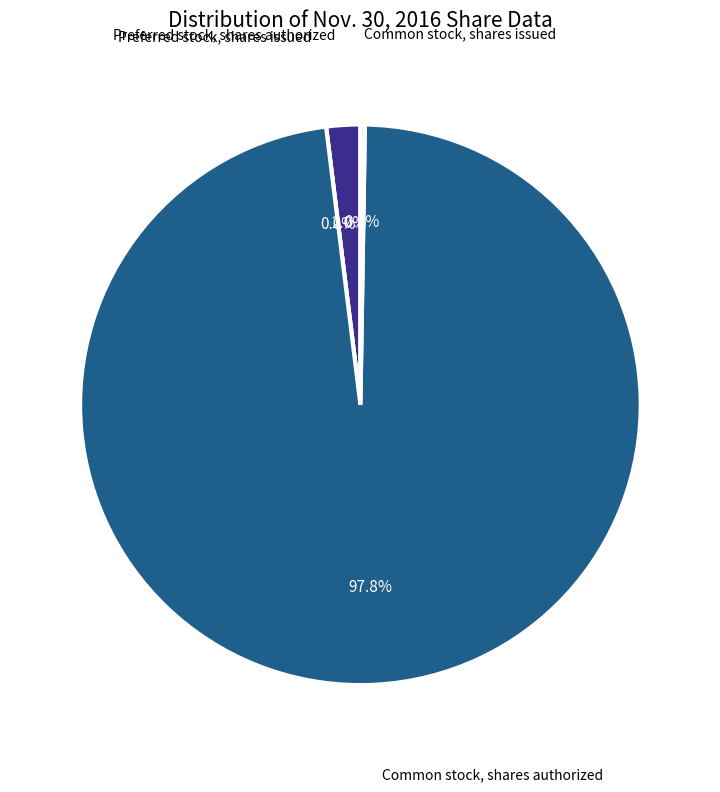

Between Common stock, shares issued and Common stock, shares authorized, which is larger?

Common stock, shares authorized